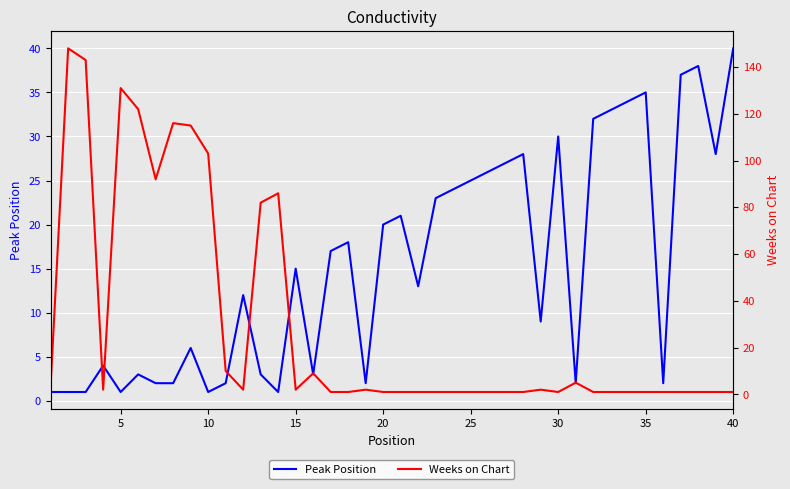

What is the maximum value for Peak Position?

40